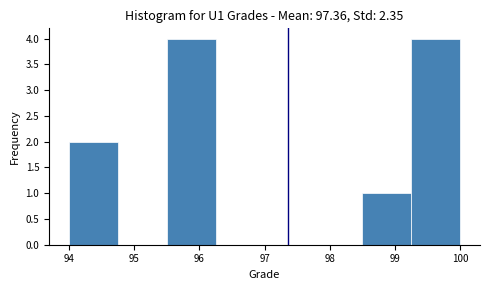

What is the height of the bar covering 99.25 to 100.00 on the x-axis? Neither the bar edges nor the heights are printed on the chart, so give them approximately, as read against the axes.

4